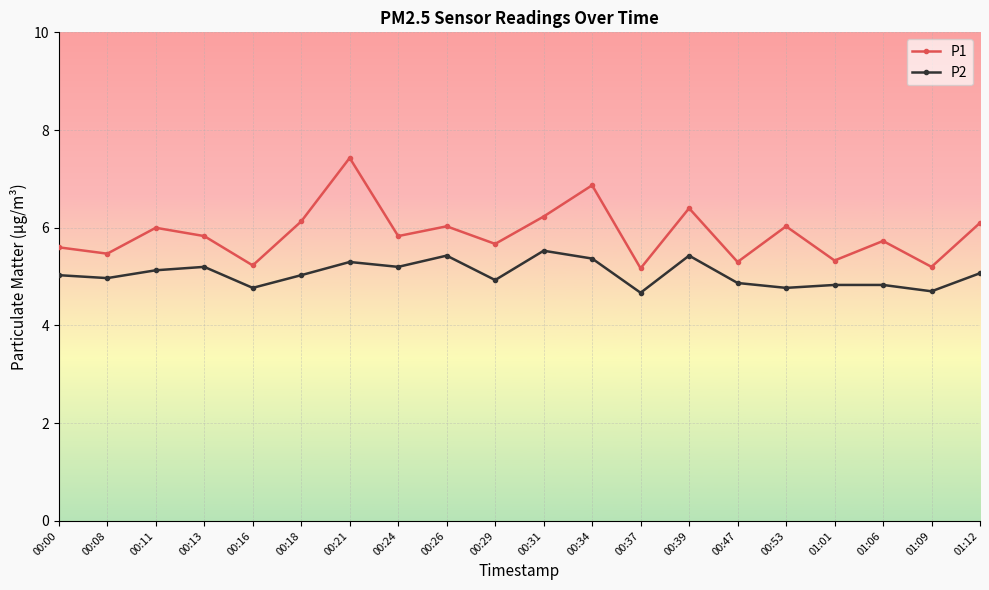

True or false: P1 and P2 intersect in this chart.

False